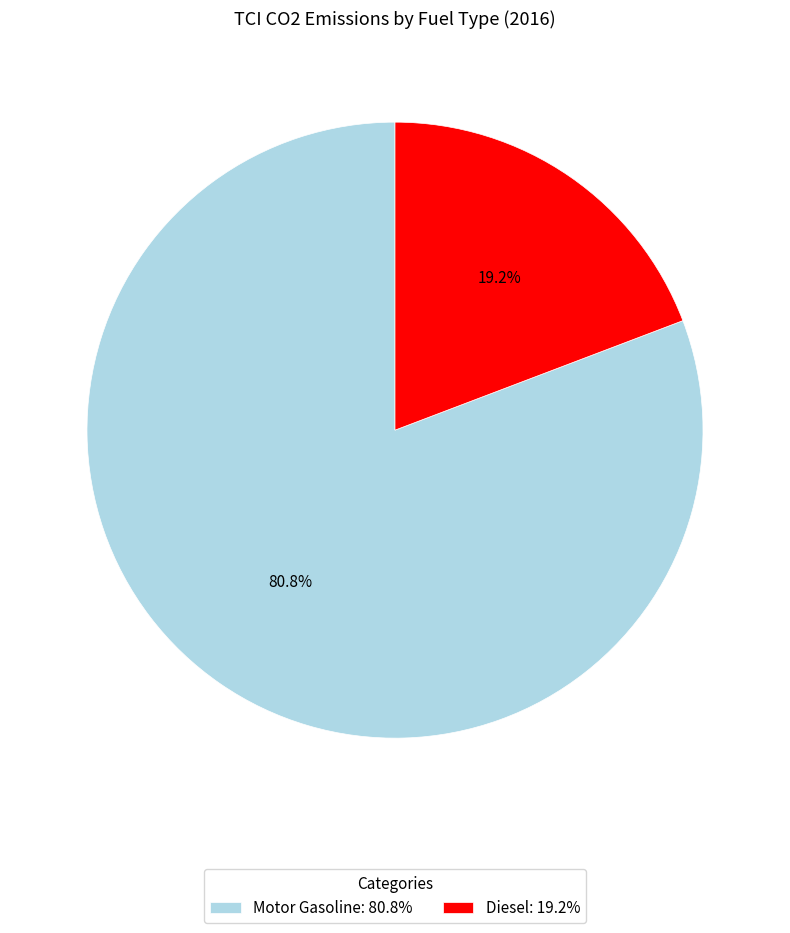

What percentage is the Diesel slice, to the nearest percent?

19%